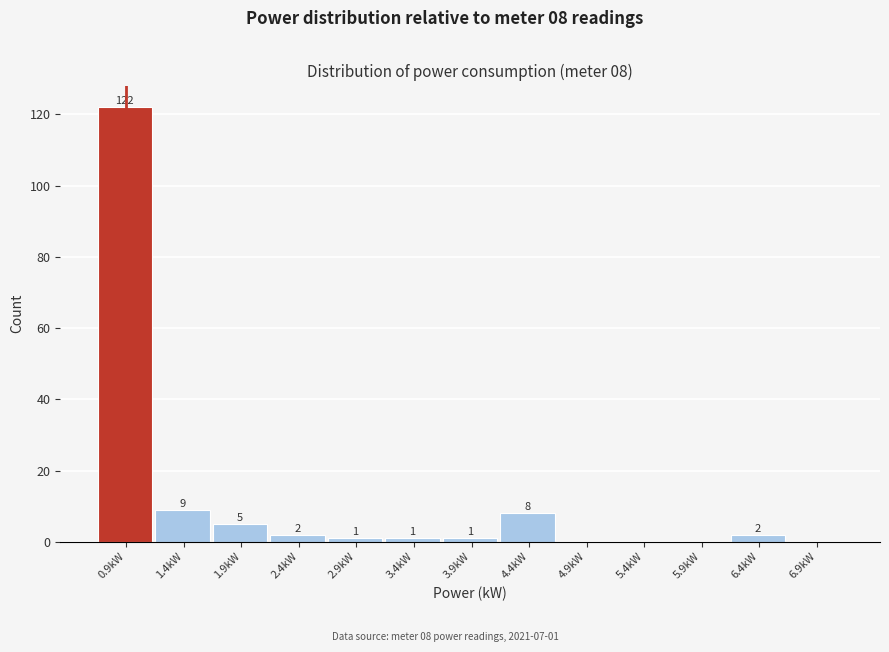

Reading left to right, list all the values displayed in this chart.

0.9kW=122	1.4kW=9	1.9kW=5	2.4kW=2	2.9kW=1	3.4kW=1	3.9kW=1	4.4kW=8	4.9kW=0	5.4kW=0	5.9kW=0	6.4kW=2	6.9kW=0